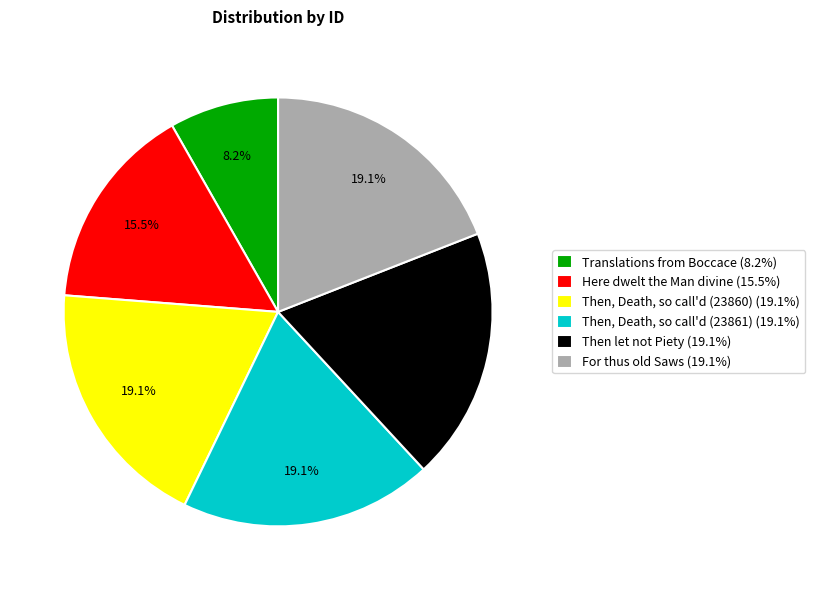

The Then, Death, so call'd (23860) slice represents 9% of the pie. True or false?

False